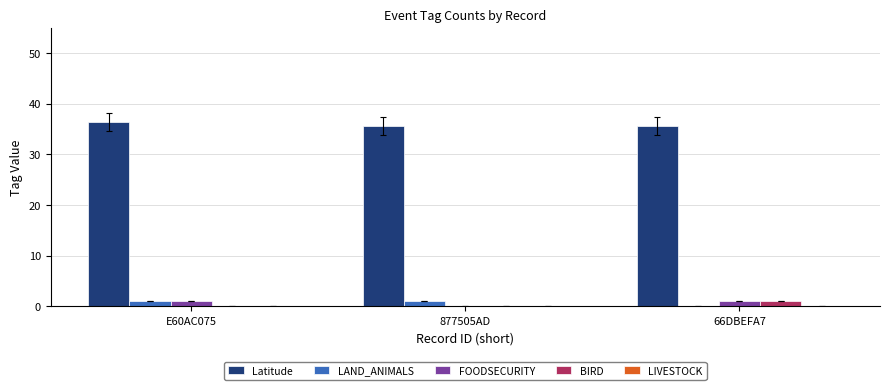

Are the bars horizontal?

No